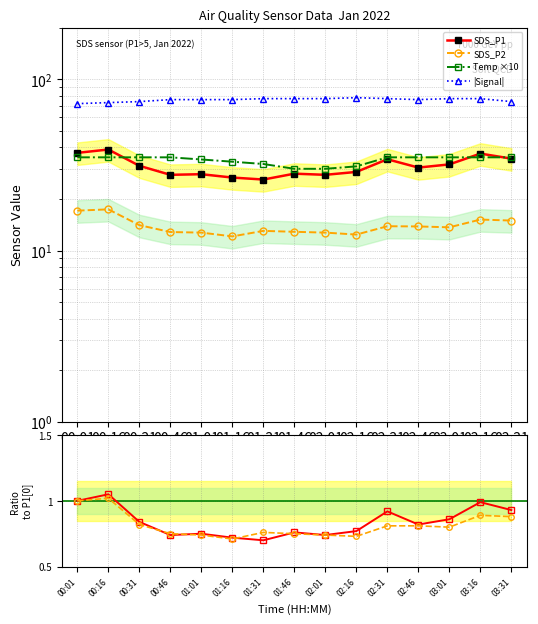

Reading right to left, extract all data points from this chart.

SDS_P1: 03:31=34.4	03:16=36.8	03:01=31.8	02:46=30.5	02:31=34.1	02:16=28.8	02:01=27.7	01:46=28.1	01:31=26.0	01:16=26.7	01:01=27.9	00:46=27.7	00:31=31.2	00:16=38.9	00:01=37.2
SDS_P2: 03:31=15.0	03:16=15.2	03:01=13.7	02:46=13.8	02:31=13.9	02:16=12.4	02:01=12.7	01:46=12.9	01:31=13.0	01:16=12.1	01:01=12.7	00:46=12.8	00:31=14.1	00:16=17.4	00:01=17.1
Temp ×10: 03:31=35.0	03:16=35.0	03:01=35.0	02:46=35.0	02:31=35.0	02:16=31.0	02:01=30.0	01:46=30.0	01:31=32.0	01:16=33.0	01:01=34.0	00:46=35.0	00:31=35.0	00:16=35.0	00:01=35.0
|Signal|: 03:31=74.0	03:16=77.0	03:01=77.0	02:46=76.0	02:31=77.0	02:16=78.0	02:01=77.0	01:46=77.0	01:31=77.0	01:16=76.0	01:01=76.0	00:46=76.0	00:31=74.0	00:16=73.0	00:01=72.0
SDS_P1 ratio: 03:31=0.9	03:16=1.0	03:01=0.9	02:46=0.8	02:31=0.9	02:16=0.8	02:01=0.7	01:46=0.8	01:31=0.7	01:16=0.7	01:01=0.8	00:46=0.7	00:31=0.8	00:16=1.1	00:01=1.0
SDS_P2 ratio: 03:31=0.9	03:16=0.9	03:01=0.8	02:46=0.8	02:31=0.8	02:16=0.7	02:01=0.7	01:46=0.8	01:31=0.8	01:16=0.7	01:01=0.7	00:46=0.8	00:31=0.8	00:16=1.0	00:01=1.0